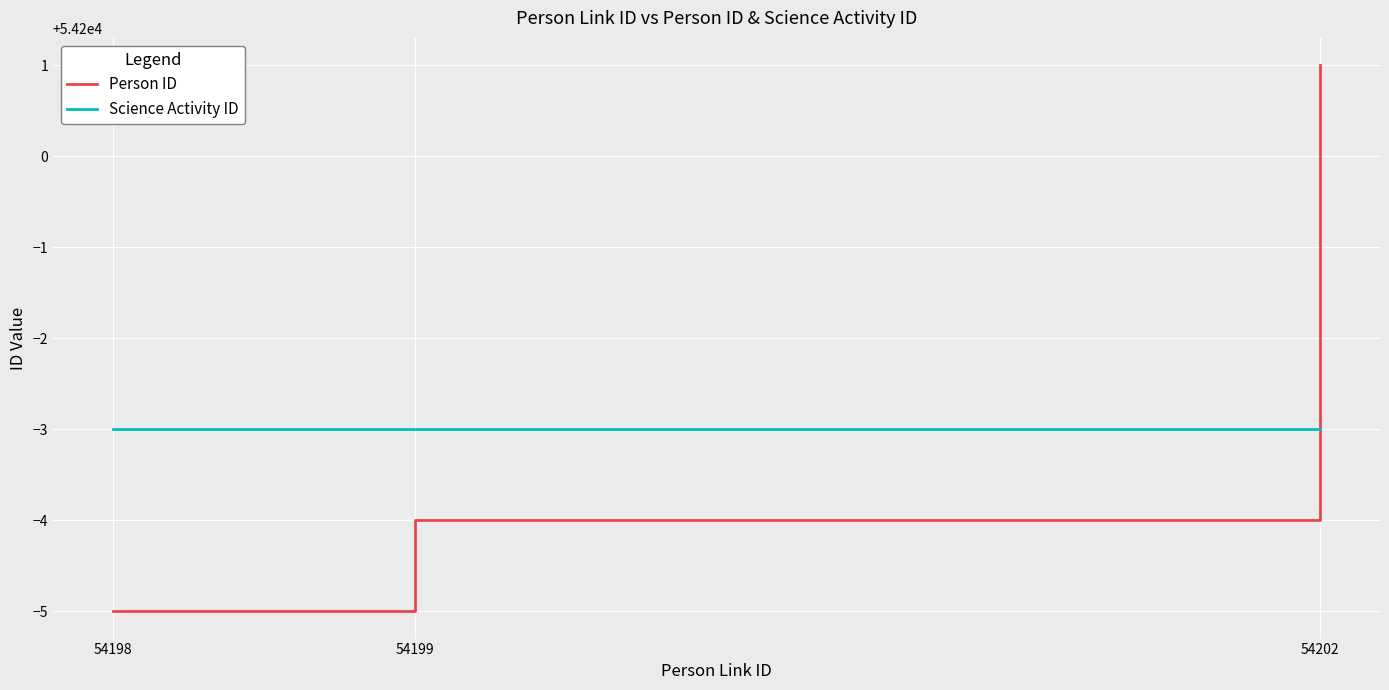

What is the greatest value displayed?

54201